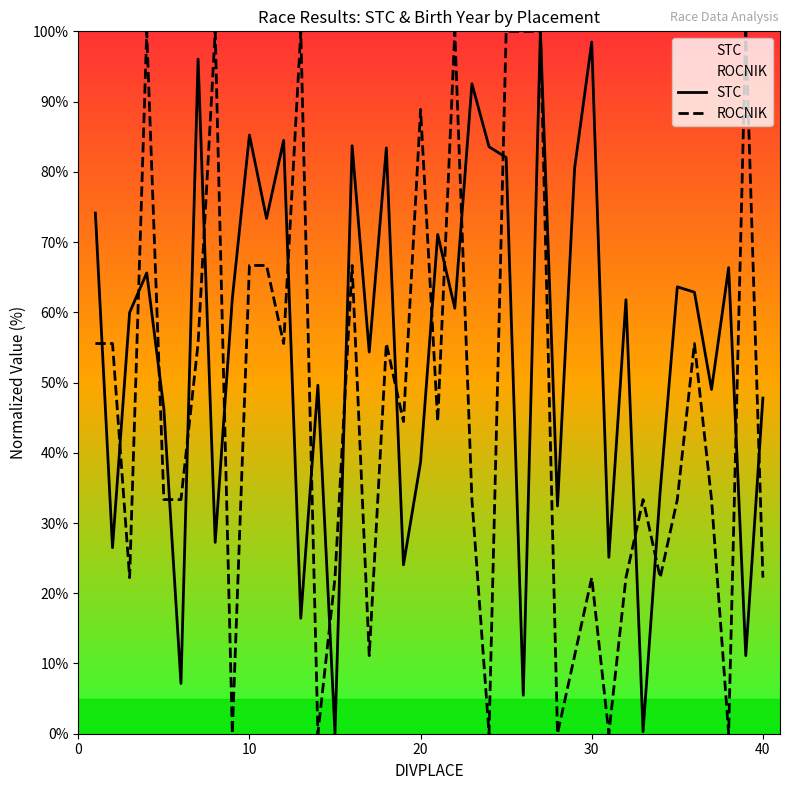

True or false: ROCNIK has a value of 88.9 at 20.

True